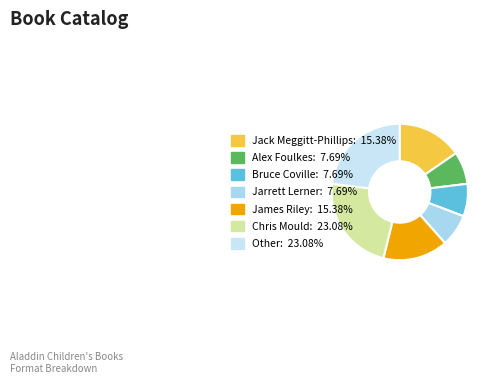

What is the change in value from Jack Meggitt-Phillips to Bruce Coville?

-1